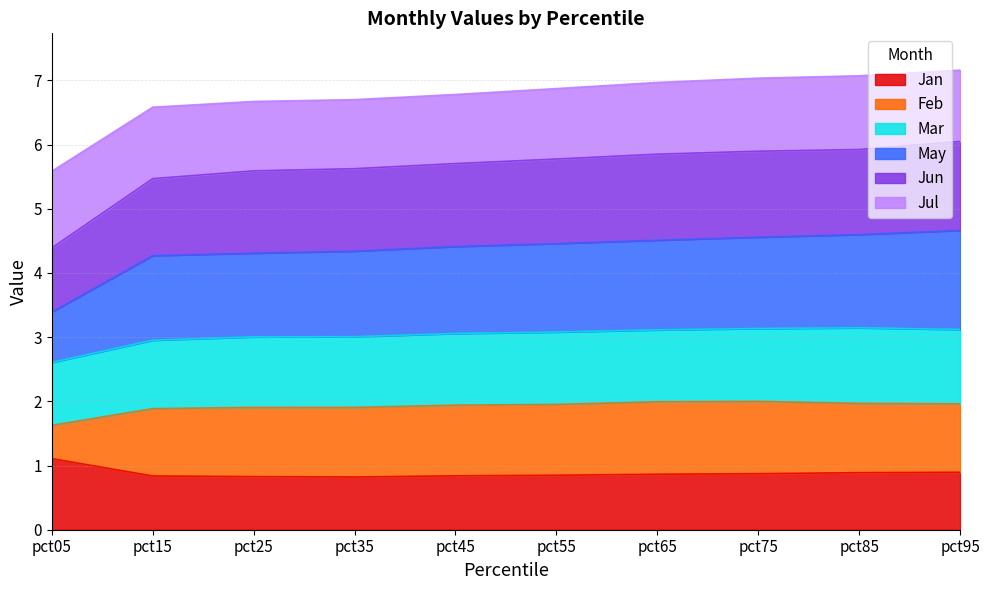

What is the highest value of the Jan series?

1.1